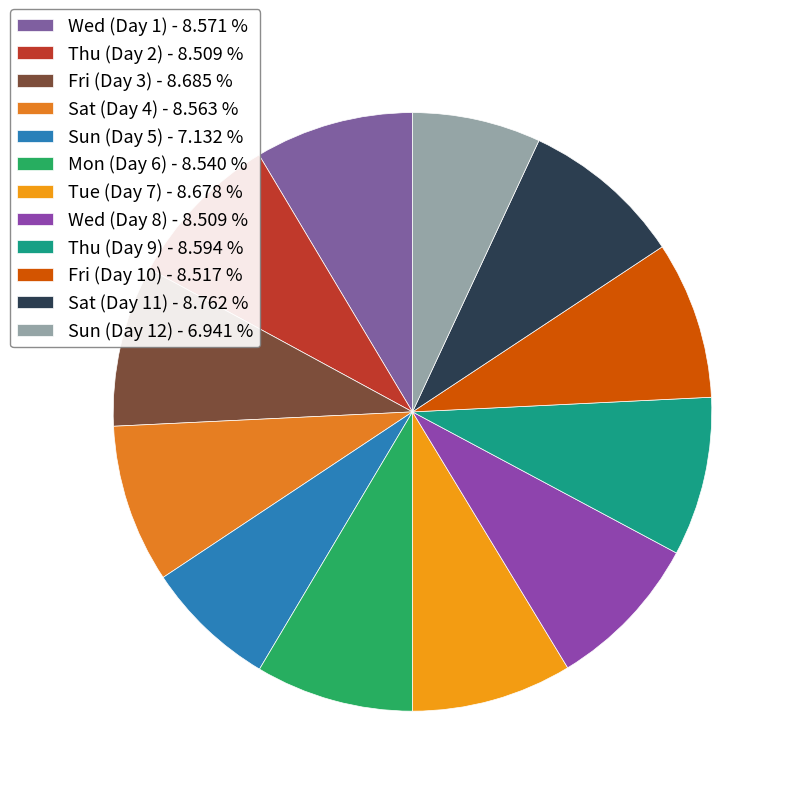

To the nearest percent, what is the combined percentage of Tue (Day 7) and Fri (Day 3)?

17%